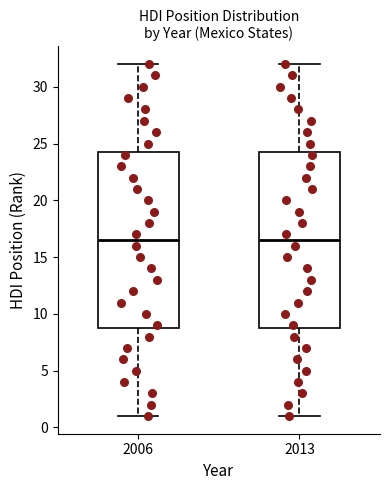

Where does the median line of the box at x = 2013 sit on the y-axis? The values are not printed on the chart, so give them approximately, as read against the axis.

16.5